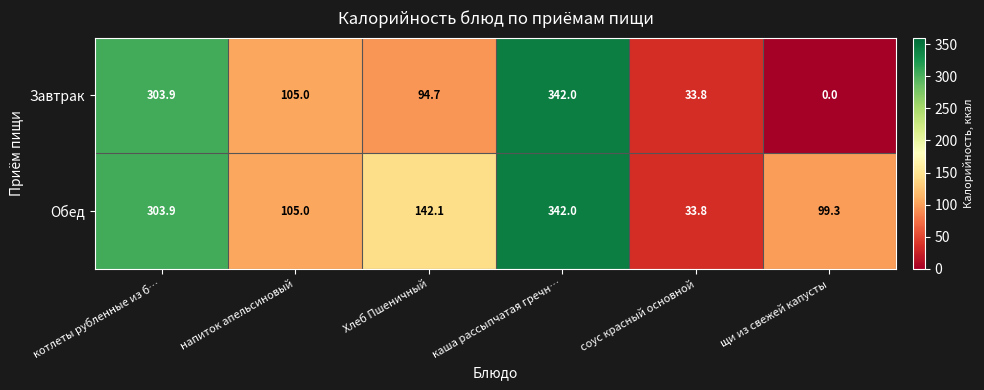

True or false: Обед has a value of 51.7 at соус красный основной.

False